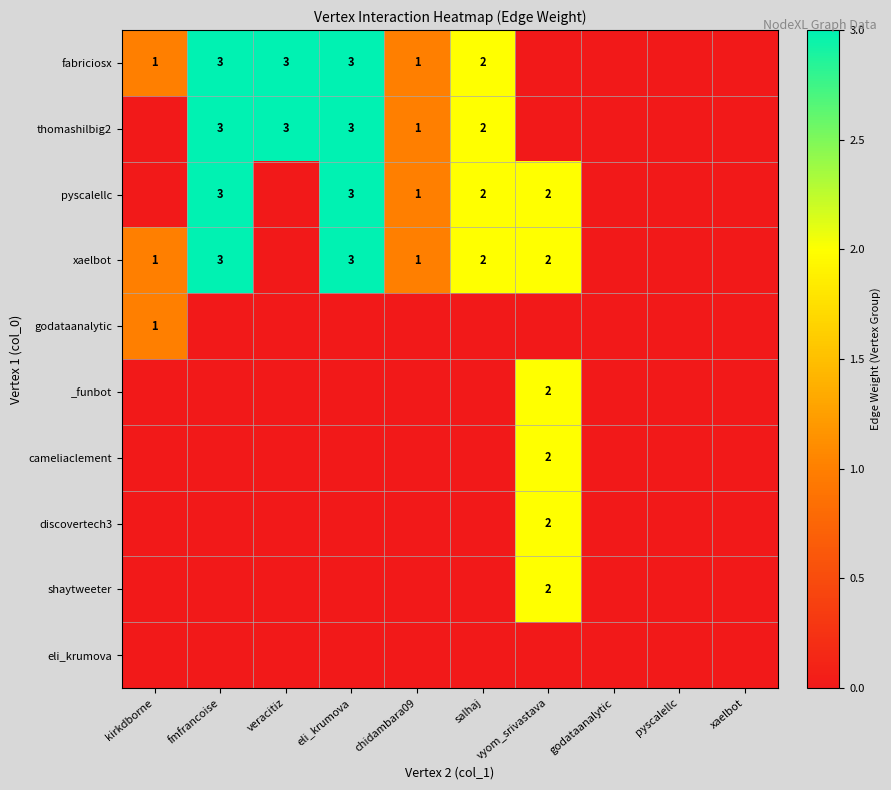

True or false: xaelbot has a value of 5 at fmfrancoise.

False